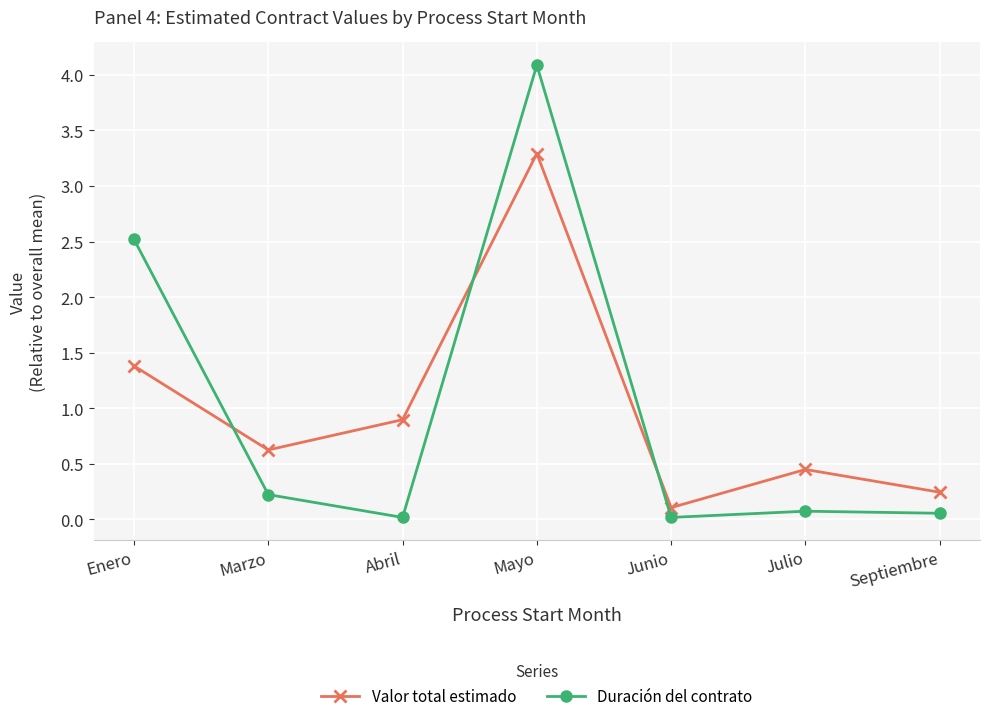

How many interior local peaks does the Valor total estimado series have?

2